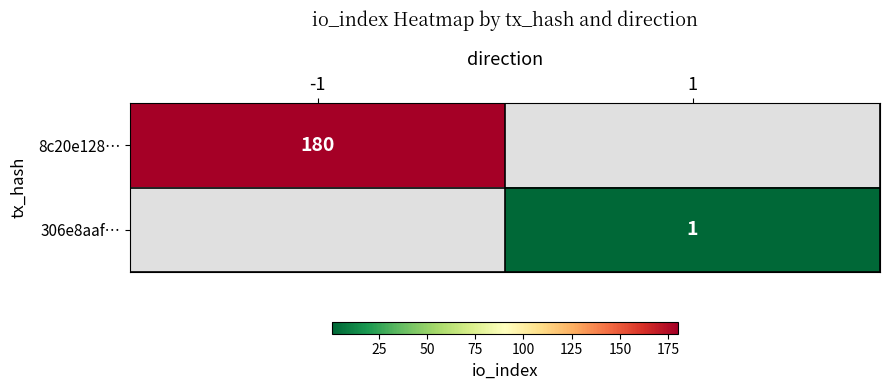

List the series in order of their peak value, highest first.

8c20e128…, 306e8aaf…